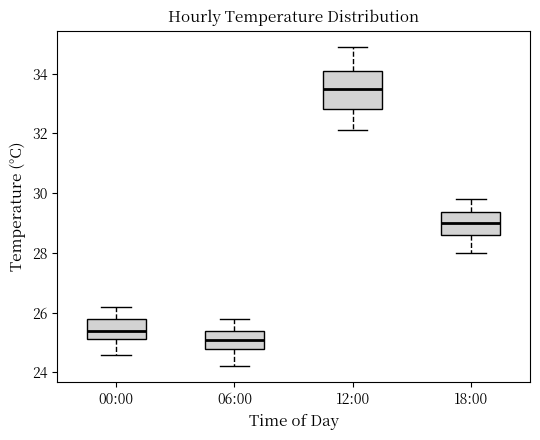

Which box's median line is the lowest?

06:00